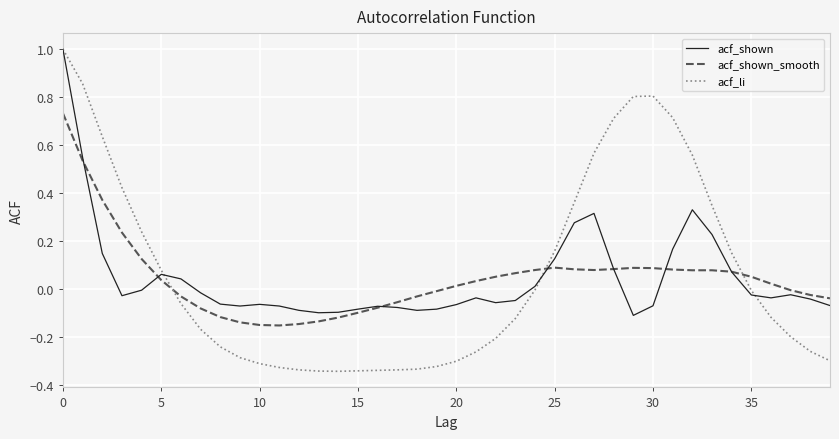

Which series has the widest spread of values?

acf_li